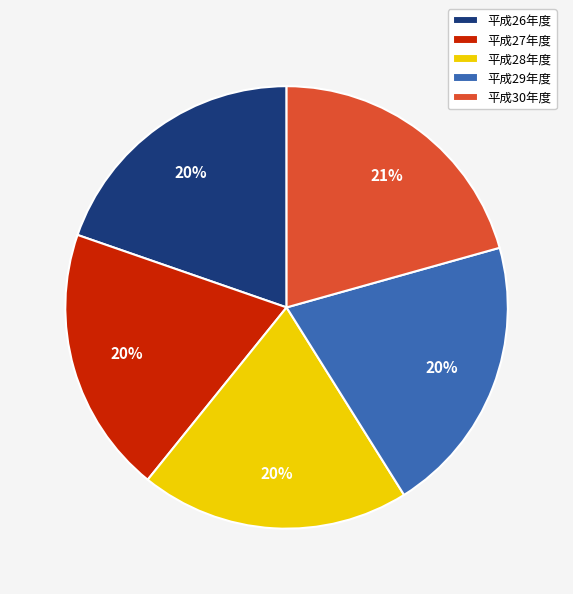

Is it true that 平成30年度 is 32% of the pie?

False